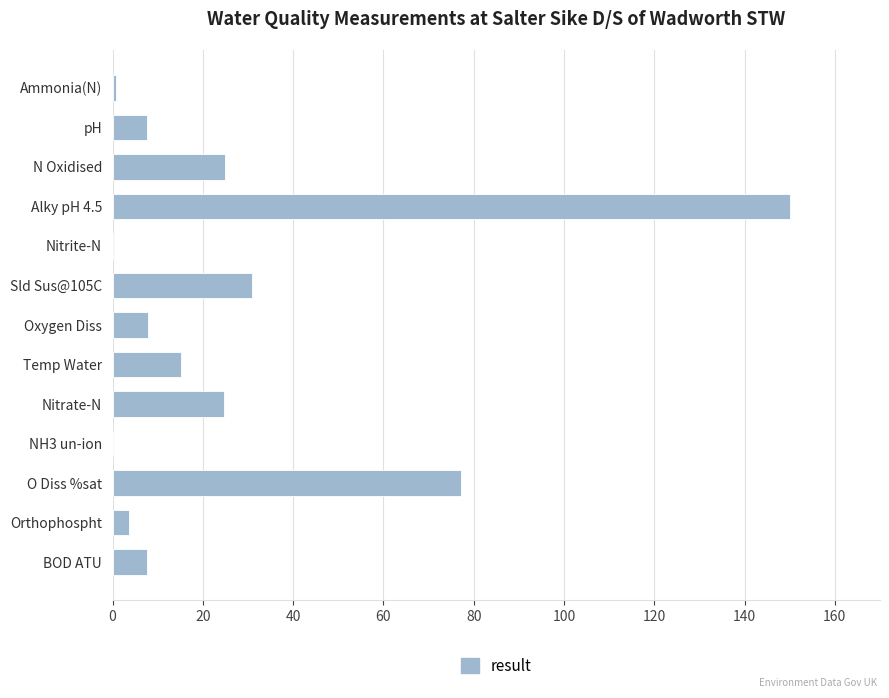

Read the value at BOD ATU.

7.6